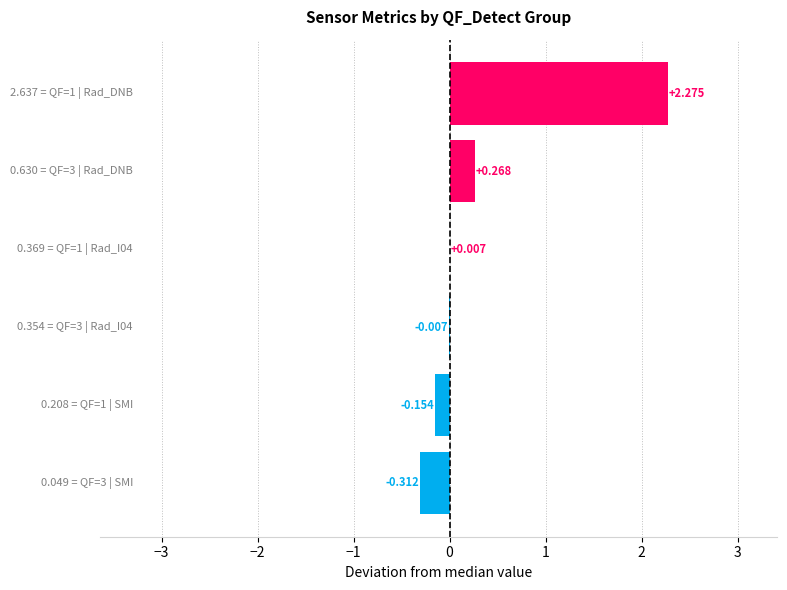

How many positive values are there?

3